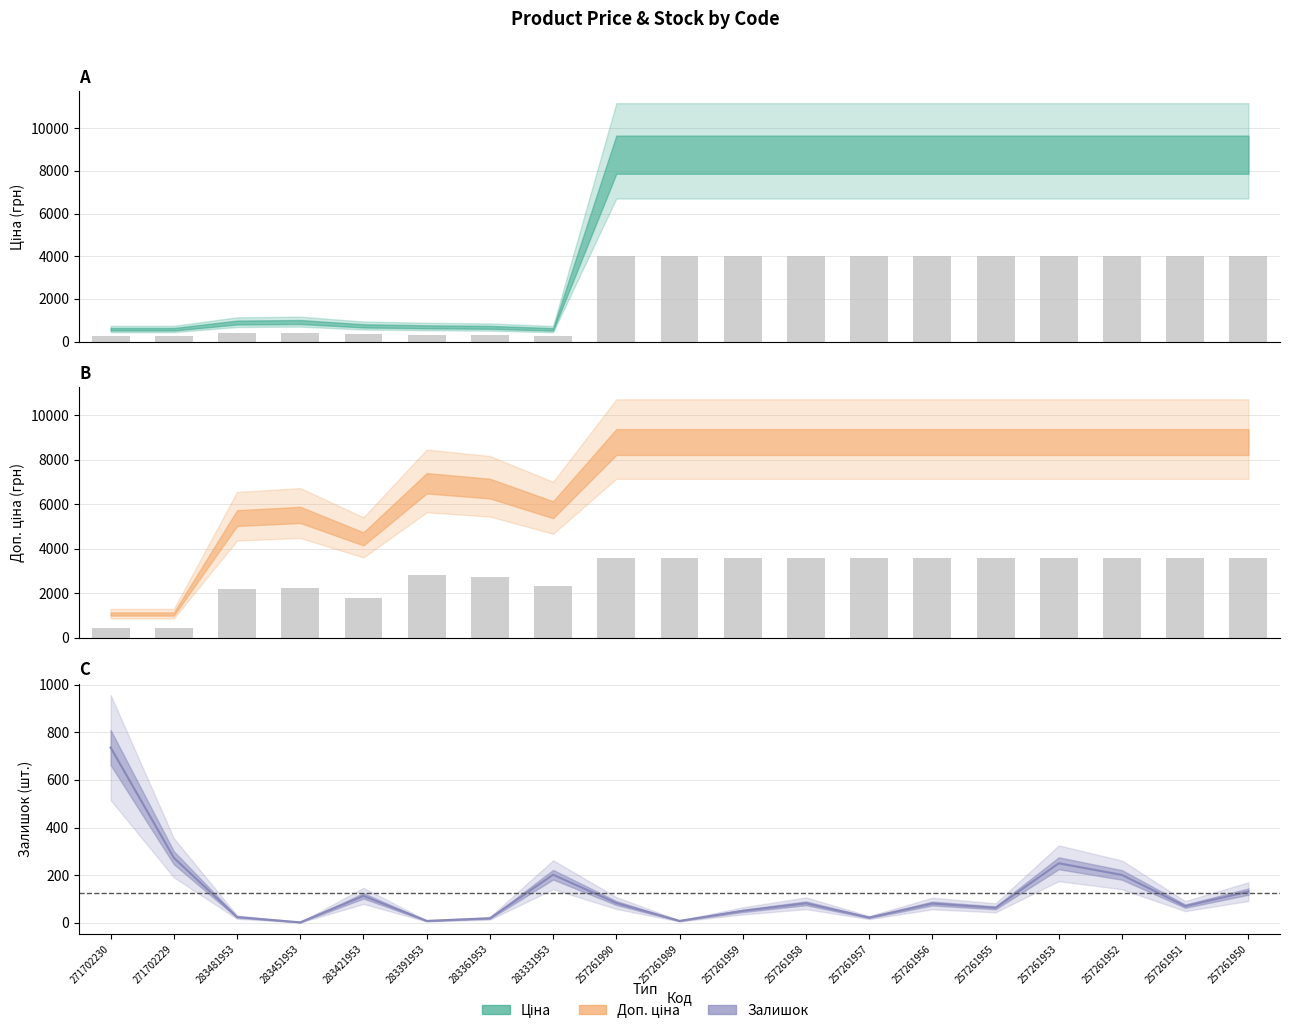

Is it true that Ціна (bar) equals 4020.4 at 257261990?

True